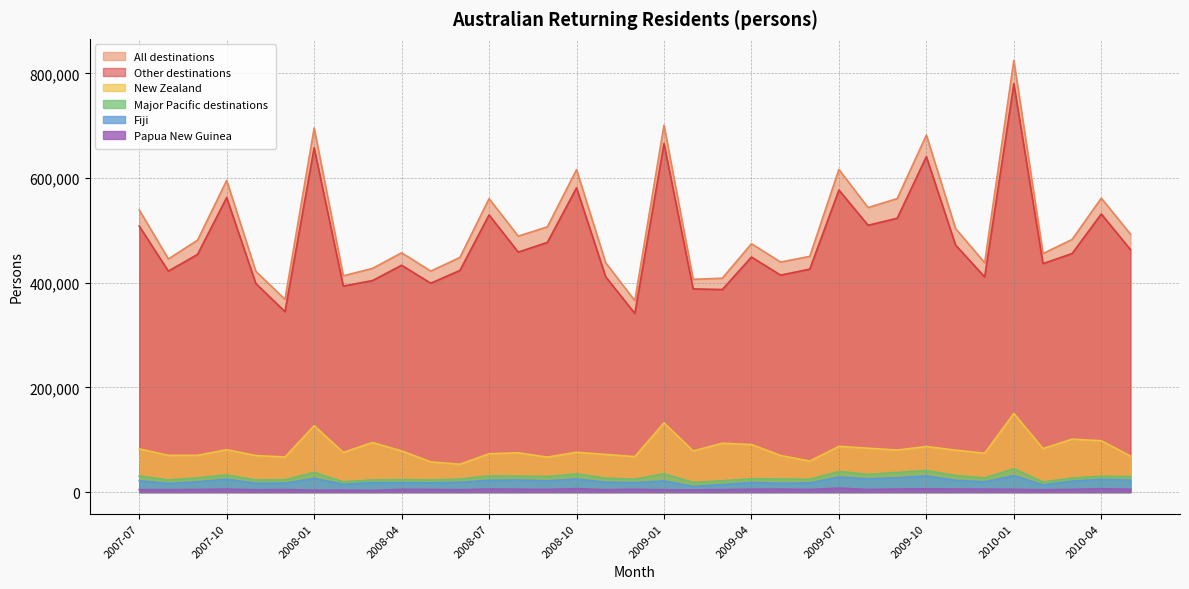

Reading right to left, extract all data points from this chart.

Other destinations: 463400	531500	455900	436600	780400	411100	472200	641100	523300	509900	577200	426000	414600	449200	387100	388300	666200	341300	411500	581500	477200	458600	529700	423600	399200	433500	404200	393700	658000	344800	398600	562900	454200	422300	508400
All destinations: 493000	561700	482800	455800	824900	438200	503800	682200	560900	543700	616500	450500	439600	474600	408700	406600	701200	365900	438200	616200	506900	489100	560700	448400	422300	457300	427400	413300	695600	368400	421800	595600	481400	445500	539200
New Zealand: 68900	98100	101200	83200	150300	74300	80200	87100	80300	83900	87400	59300	69900	90900	93300	78600	132300	67800	72000	76100	66800	75100	73200	53200	57700	78700	94800	75800	126900	67000	69900	81000	70300	70200	82600
Major Pacific destinations: 29600	30200	26900	19200	44500	27100	31600	41100	37600	33800	39300	24500	25000	25400	21600	18300	35000	24600	26700	34700	29700	30500	31000	24800	23100	23800	23200	19600	37600	23600	23200	32700	27200	23200	30800
Fiji: 22800	24200	20800	13700	31500	19700	22500	30900	27500	25400	28800	17500	16900	18400	14300	10800	21400	18000	18900	25100	21500	23100	22500	18700	17600	18000	18000	14900	26200	17100	16900	24700	19600	16500	21700
Papua New Guinea: 5500	6400	5200	4400	5300	5600	5900	6200	5900	5000	7500	5000	5700	5400	4600	4200	4300	5400	4600	6500	5100	5500	5900	4400	5000	5200	3100	3700	3600	4700	4300	5700	5000	4600	4600